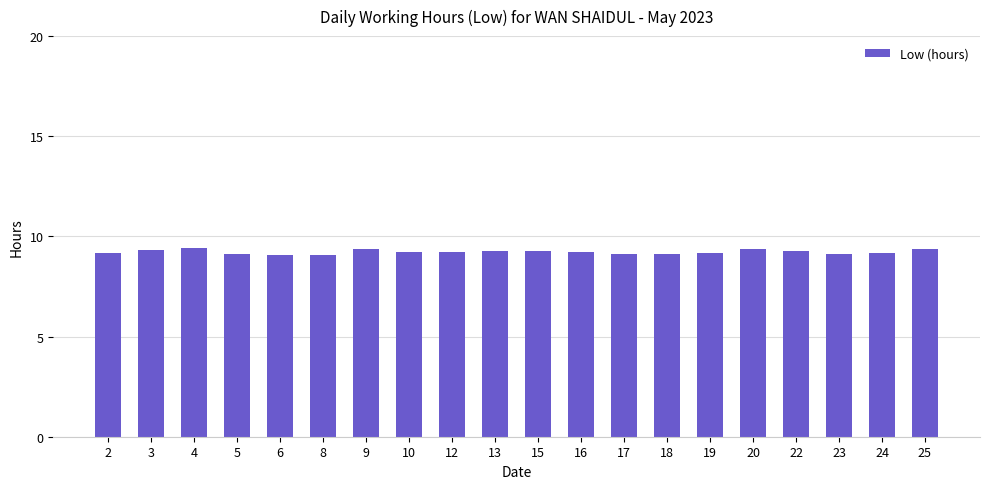

Count the values in the range 9 to 10.

20